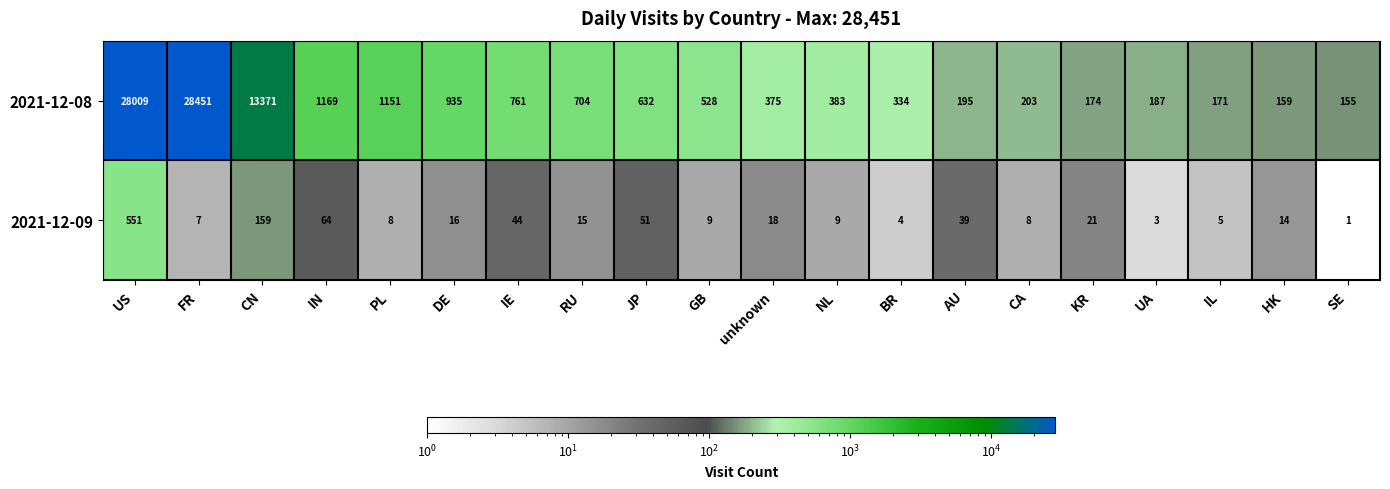

Which series changed the most between IE and KR?

2021-12-08